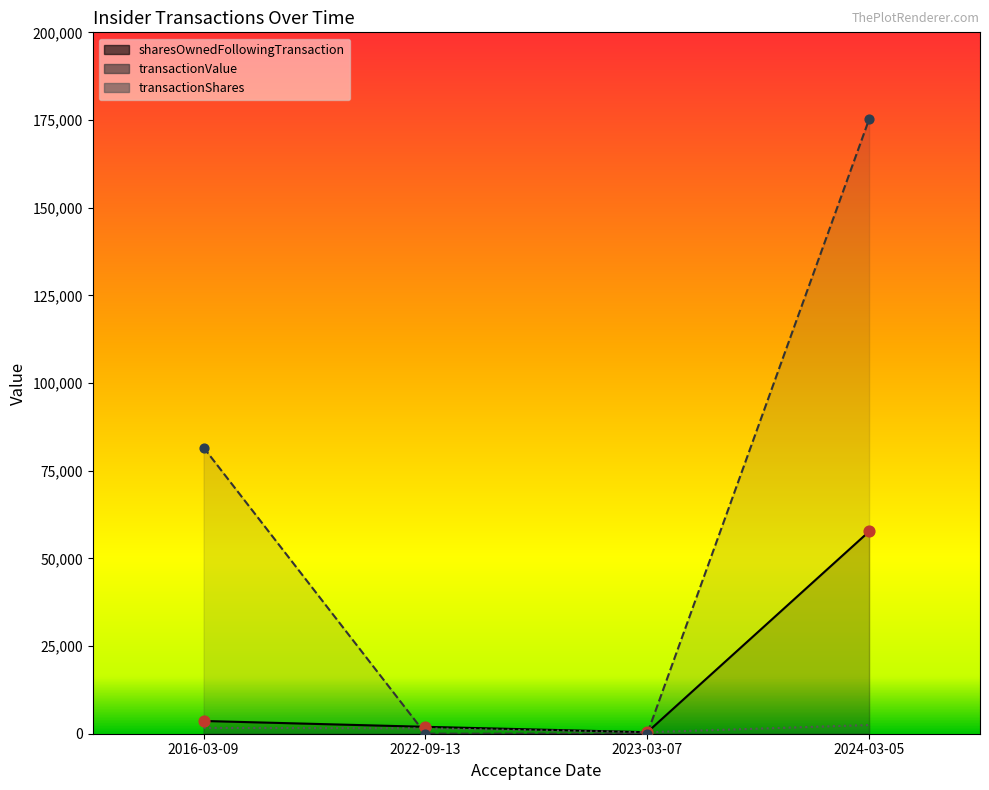

At how many categories does at least one series exceed 92832?

1